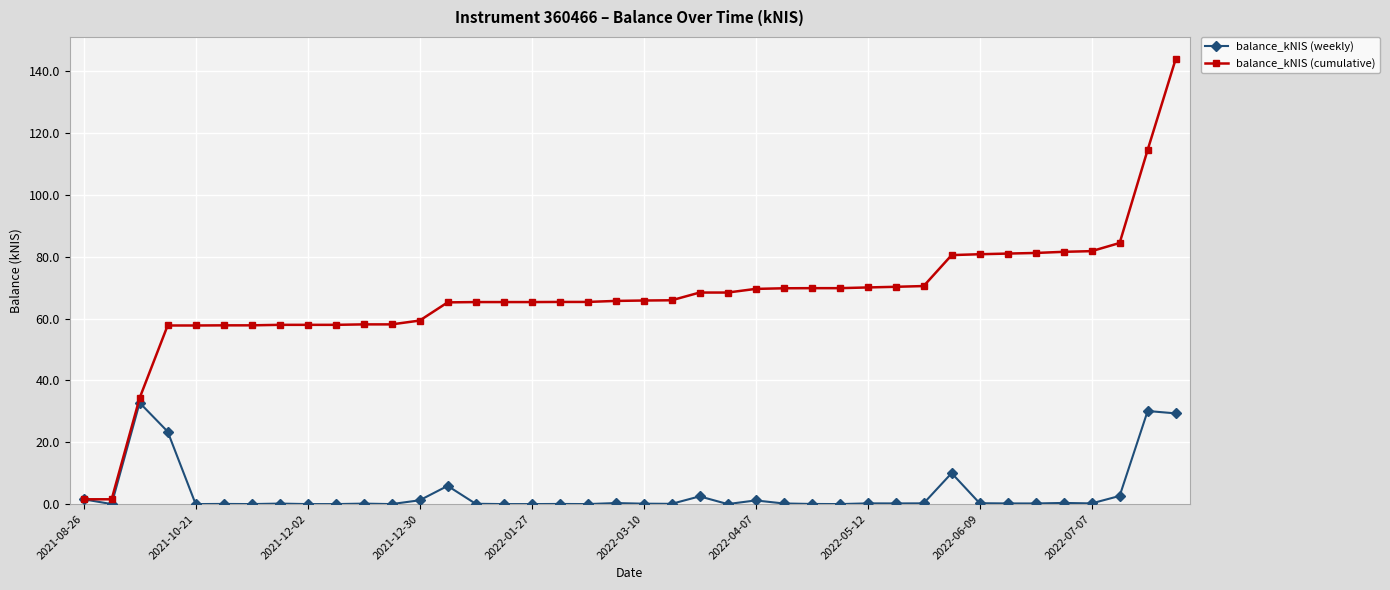

Does the chart display data point markers on the line(s)?

Yes